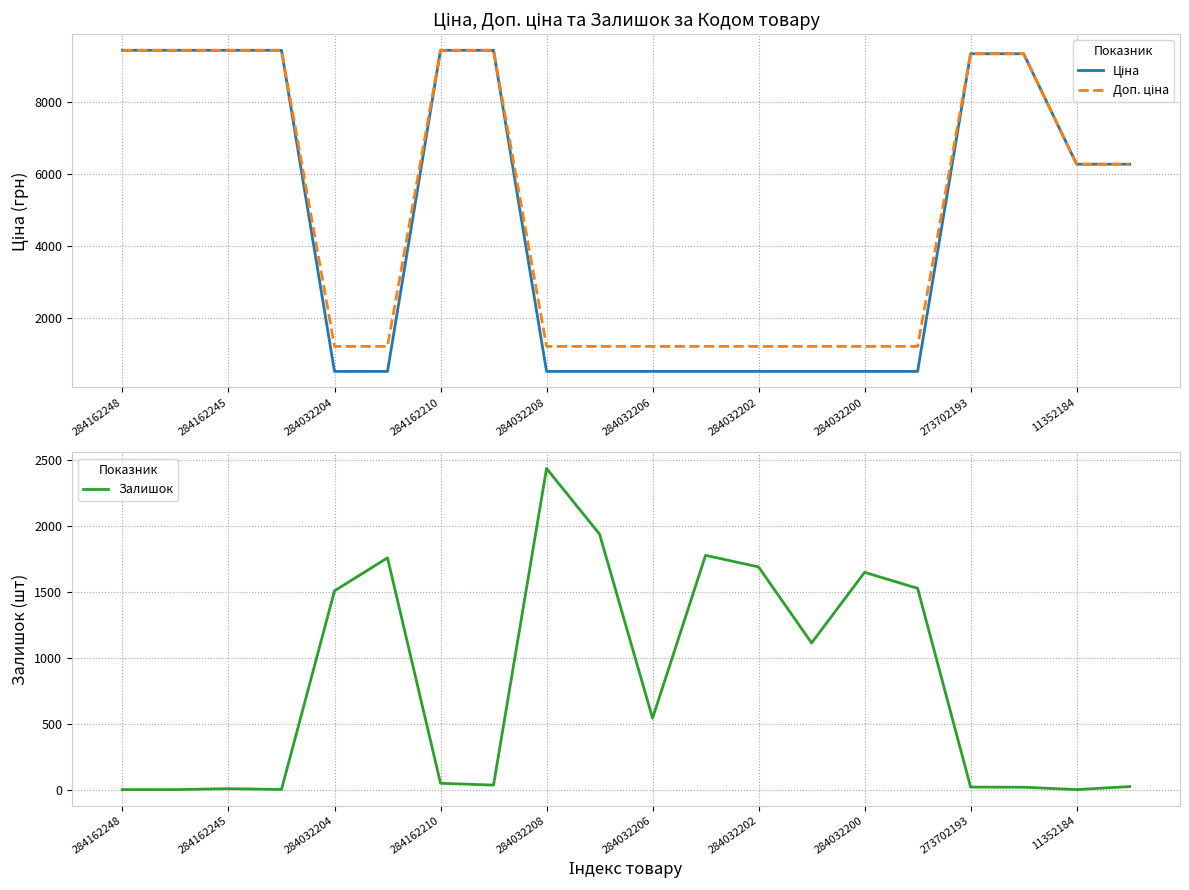

Between 18 and 284162245, which is larger?

284162245